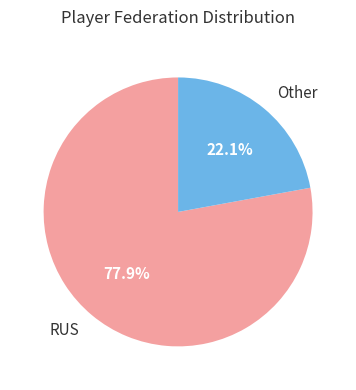

Approximately how many times larger is the value at RUS compared to Other?

3.5